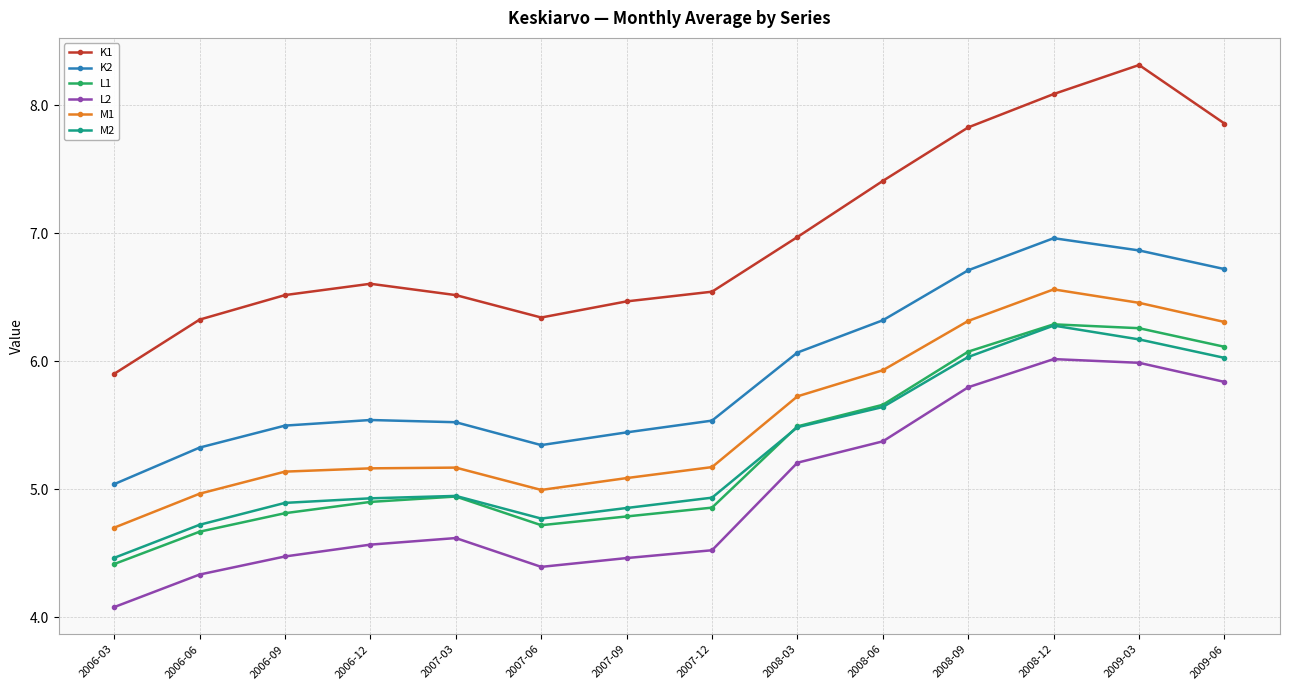

What are all the series names shown in the legend?

K1, K2, L1, L2, M1, M2